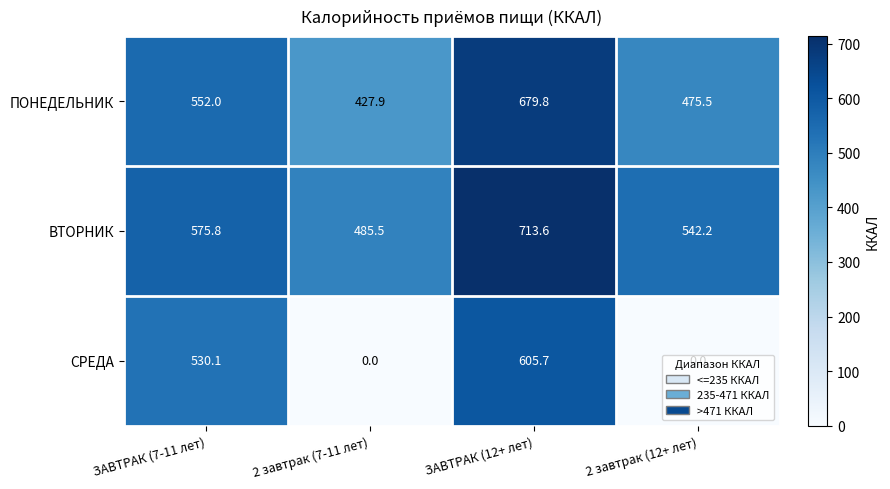

The value of СРЕДА at ЗАВТРАК (7-11 лет) is 530.1. True or false?

True